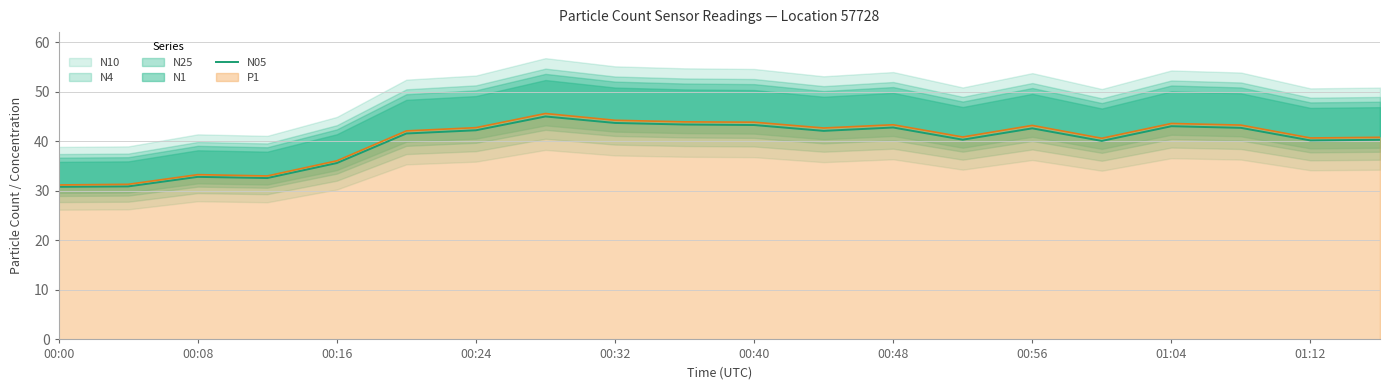

What is the minimum value shown in the chart?

30.8